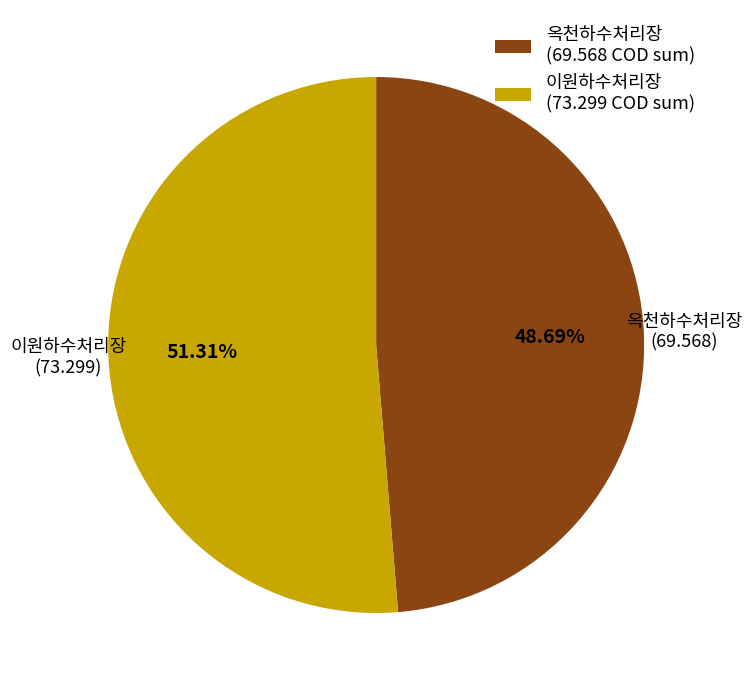

Is there a majority slice in this chart?

Yes